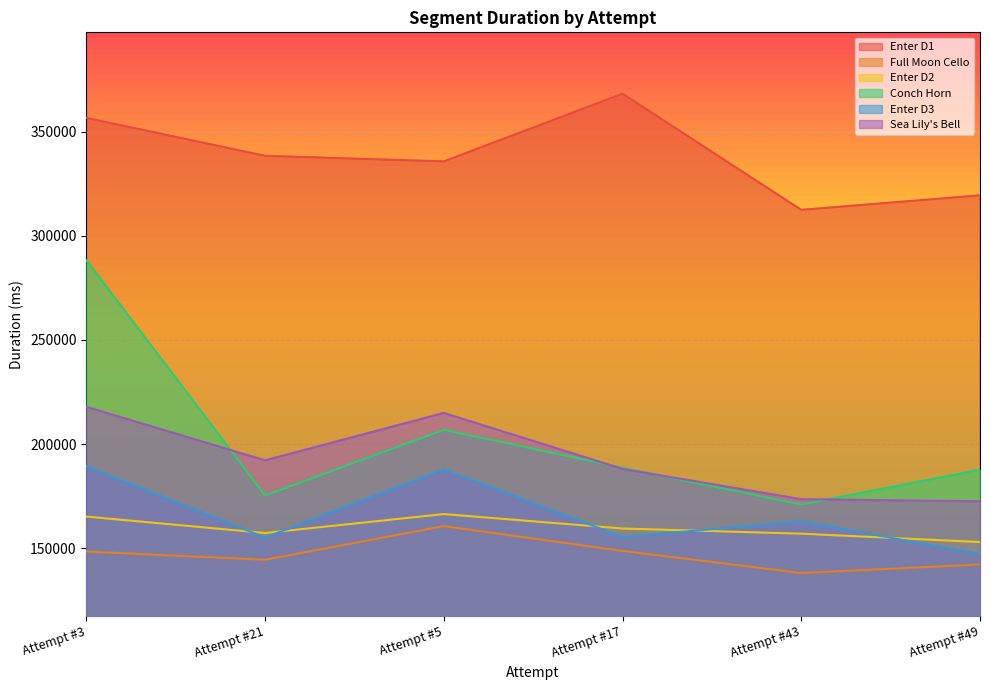

Reading left to right, what are all the values shown in this chart?

Enter D1: Attempt #3=356596	Attempt #21=338395	Attempt #5=335716	Attempt #17=368205	Attempt #43=312454	Attempt #49=319422
Full Moon Cello: Attempt #3=148439	Attempt #21=144478	Attempt #5=160628	Attempt #17=148739	Attempt #43=138118	Attempt #49=142208
Enter D2: Attempt #3=165216	Attempt #21=157331	Attempt #5=166418	Attempt #17=159483	Attempt #43=157008	Attempt #49=152996
Conch Horn: Attempt #3=288307	Attempt #21=175329	Attempt #5=206865	Attempt #17=188672	Attempt #43=170985	Attempt #49=187714
Enter D3: Attempt #3=189322	Attempt #21=155154	Attempt #5=187843	Attempt #17=155426	Attempt #43=162859	Attempt #49=147273
Sea Lily's Bell: Attempt #3=217918	Attempt #21=192221	Attempt #5=214988	Attempt #17=188096	Attempt #43=173574	Attempt #49=172543